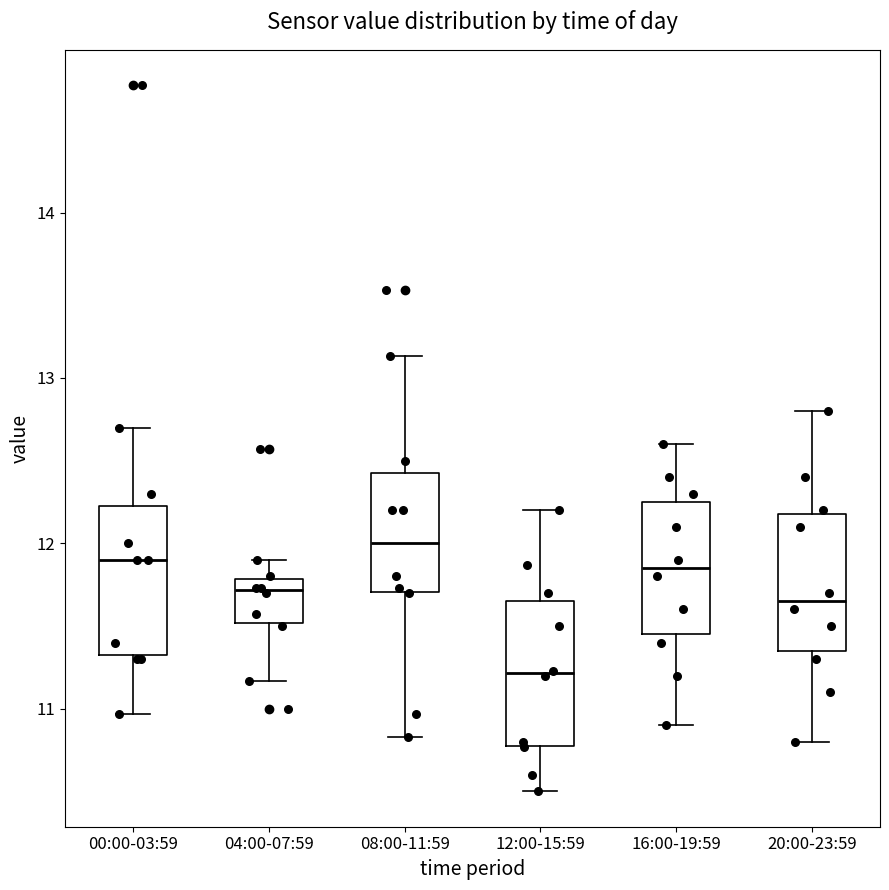

Reading left to right, read every box against the y-axis: the position of its median line, the range the box covers, and the ends of its whiskers. The values are not printed on the chart, so give them approximately, as read against the axis.

00:00-03:59: median 11.9, box 11.3 to 12.2, whiskers 11.0 to 12.7
04:00-07:59: median 11.7, box 11.5 to 11.8, whiskers 11.2 to 11.9
08:00-11:59: median 12.0, box 11.7 to 12.4, whiskers 10.8 to 13.1
12:00-15:59: median 11.2, box 10.8 to 11.7, whiskers 10.5 to 12.2
16:00-19:59: median 11.9, box 11.5 to 12.3, whiskers 10.9 to 12.6
20:00-23:59: median 11.7, box 11.4 to 12.2, whiskers 10.8 to 12.8